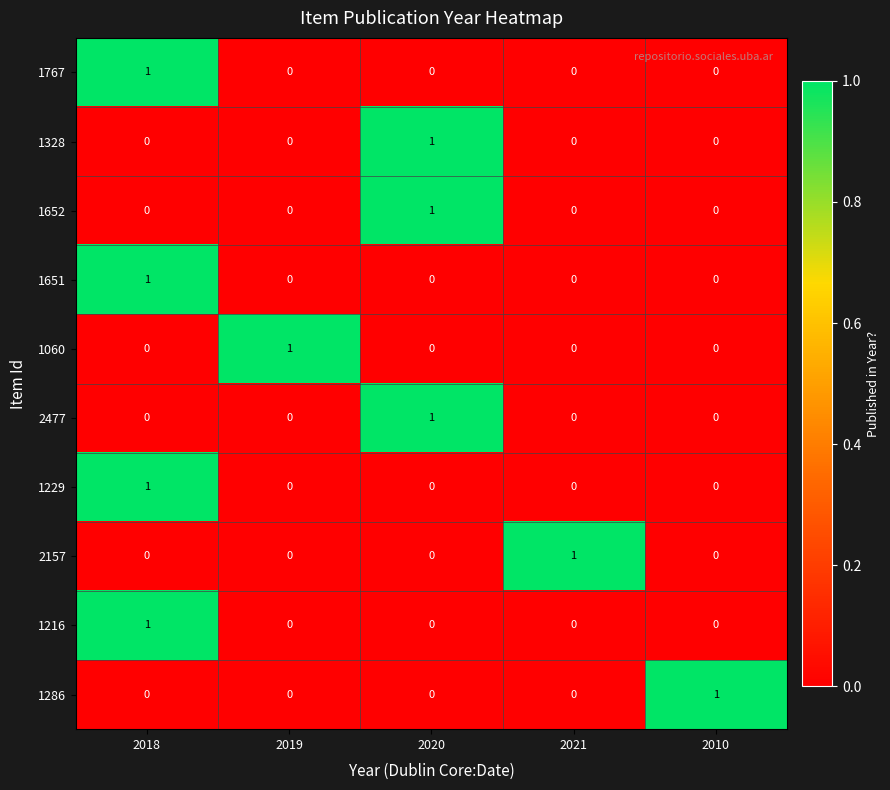

The 1216 series shows 1 at 2018. True or false?

True